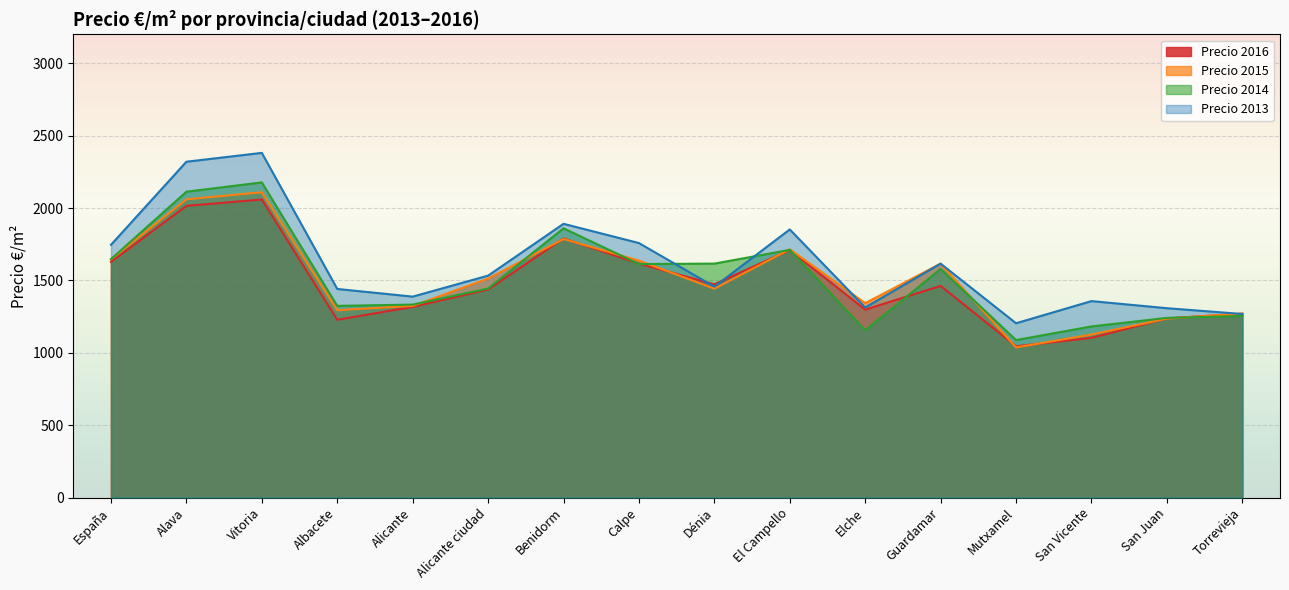

What is the total value across all series at Elche?

5109